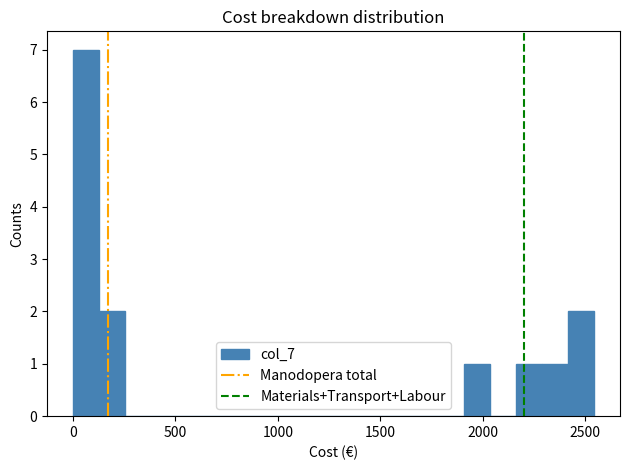

Around what value on the x-axis is the tallest bar? Give the approximate position of its centre, as read against the axis.

50